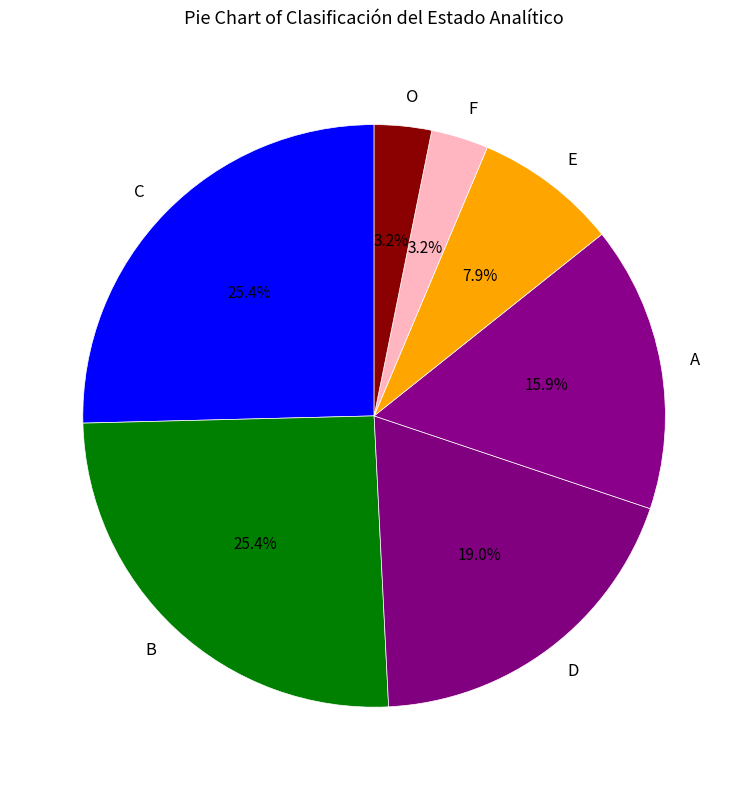

To the nearest percent, what is the difference between the largest and smallest slice percentages?

22%